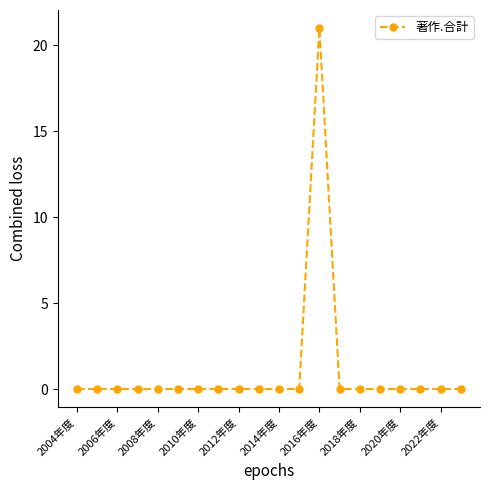

What is the greatest value displayed?

21